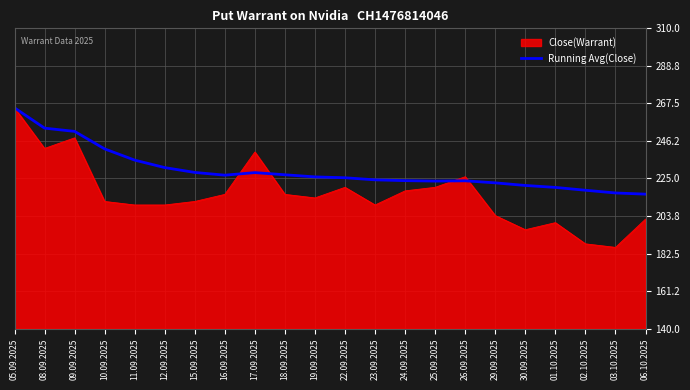

Which category has the lowest value across all series?

03.10.2025